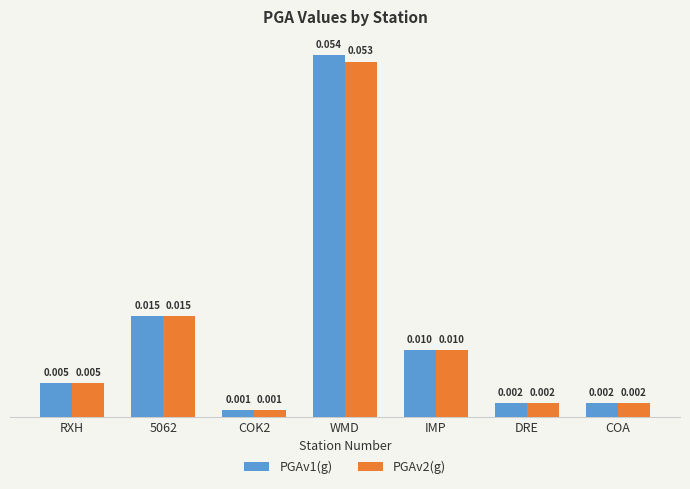

What is the label of the 6th bar from the left?

DRE